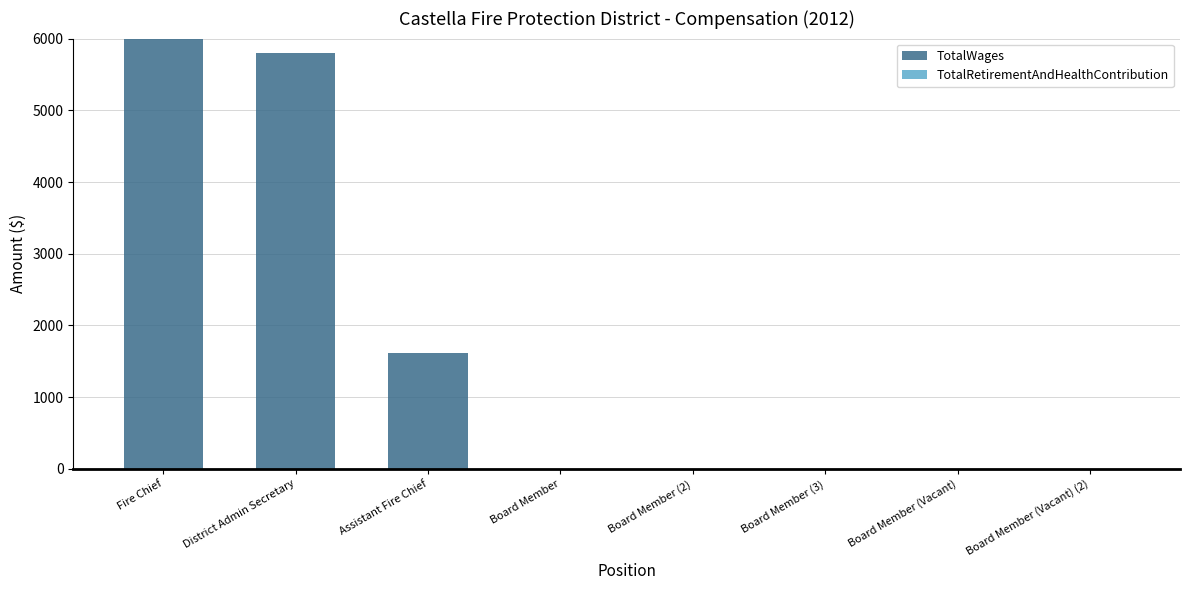

Is it true that the value at District Admin Secretary is 8931?

False